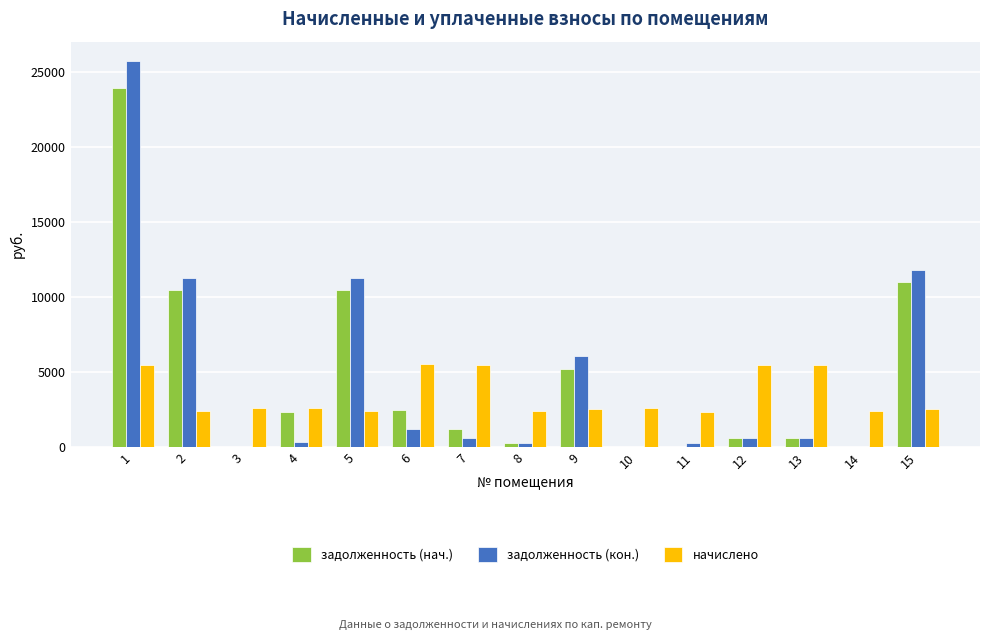

Read the задолженность (кон.) value at 12.

603.9